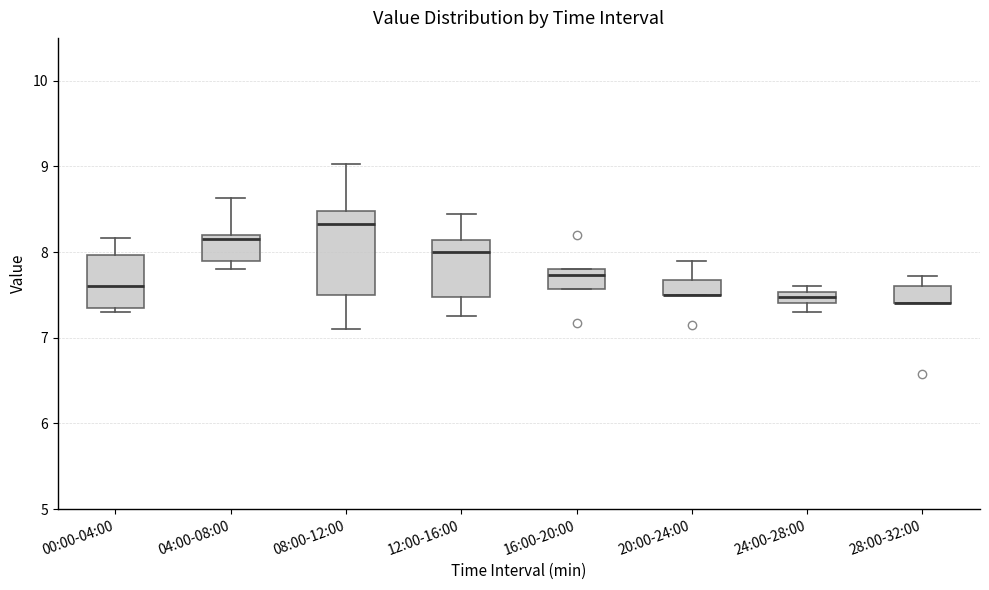

Where does the upper whisker of the box for 04:00-08:00 end on the y-axis? The values are not printed on the chart, so give them approximately, as read against the axis.

8.6